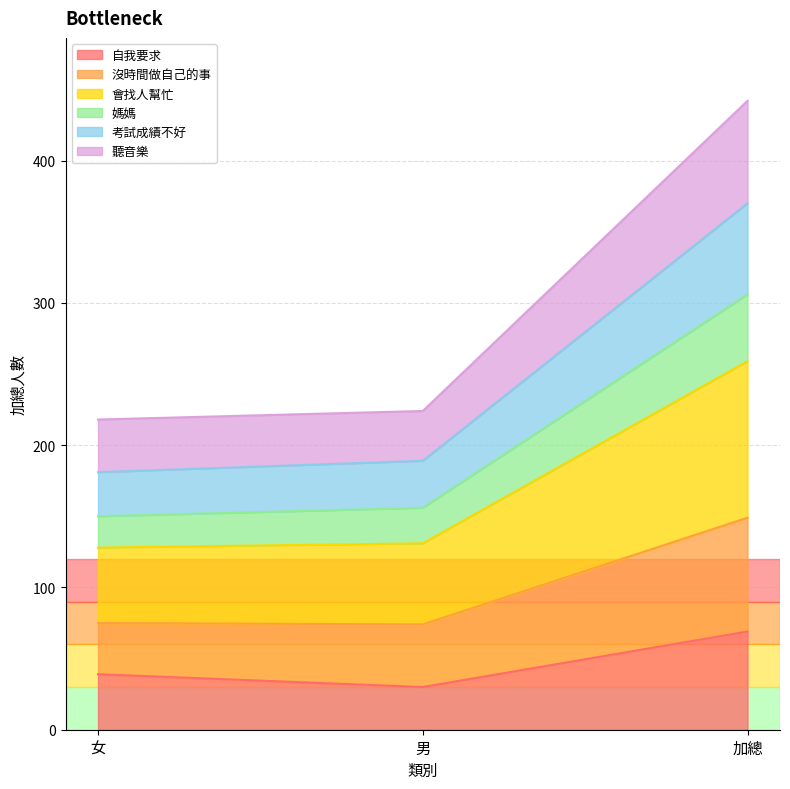

The value of 自我要求 at 加總 is 35. True or false?

False